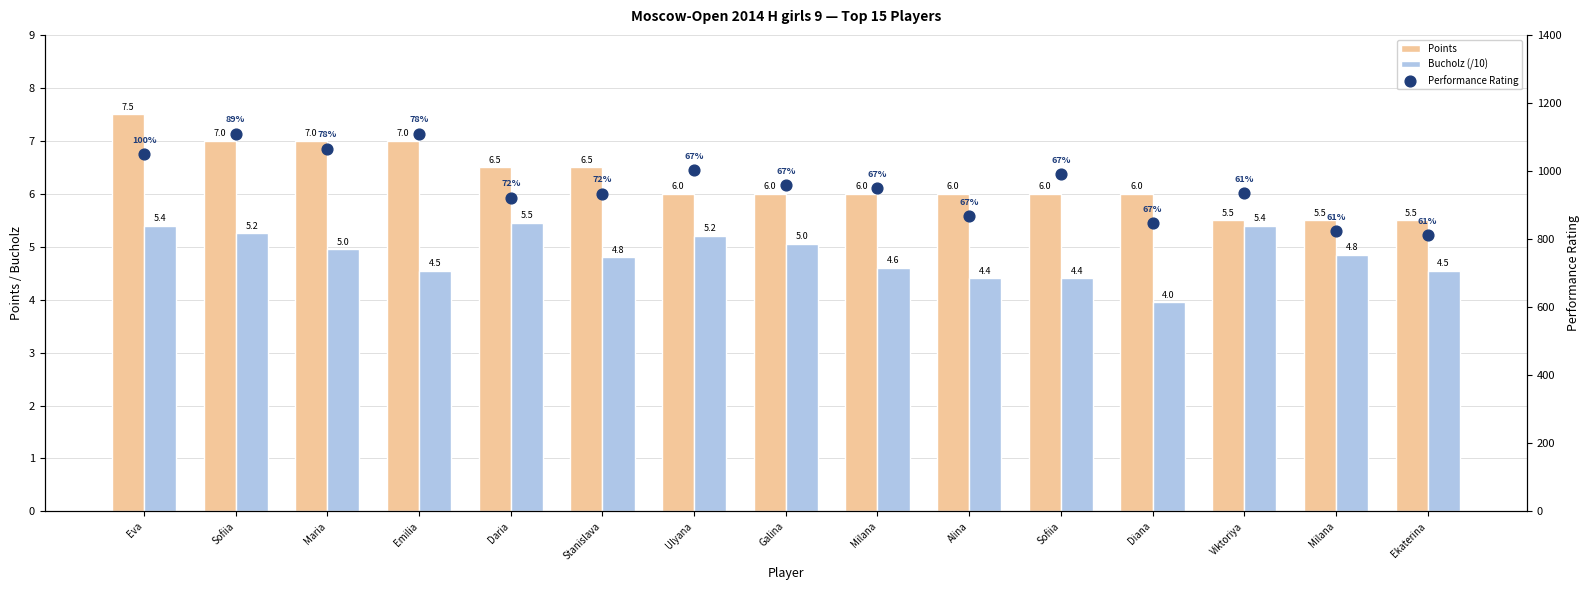

At which category is the sum across all series the highest?

Sofiia